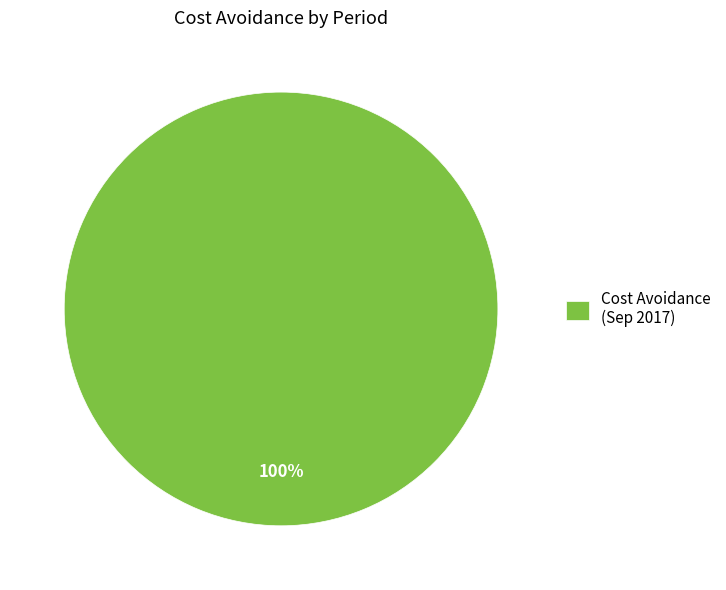

To the nearest percent, what percentage of the pie is Cost Avoidance (Sep 2017)?

100%